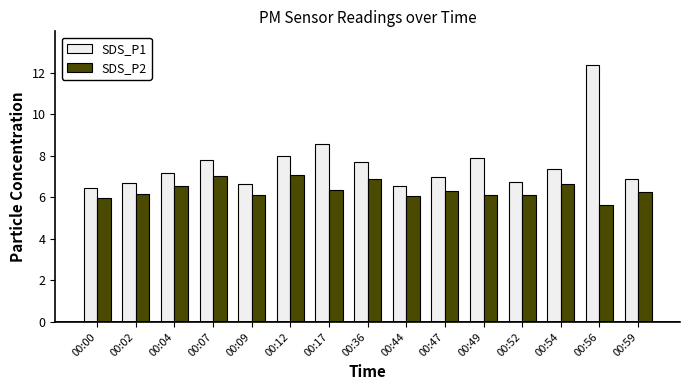

Which series has the widest spread of values?

SDS_P1